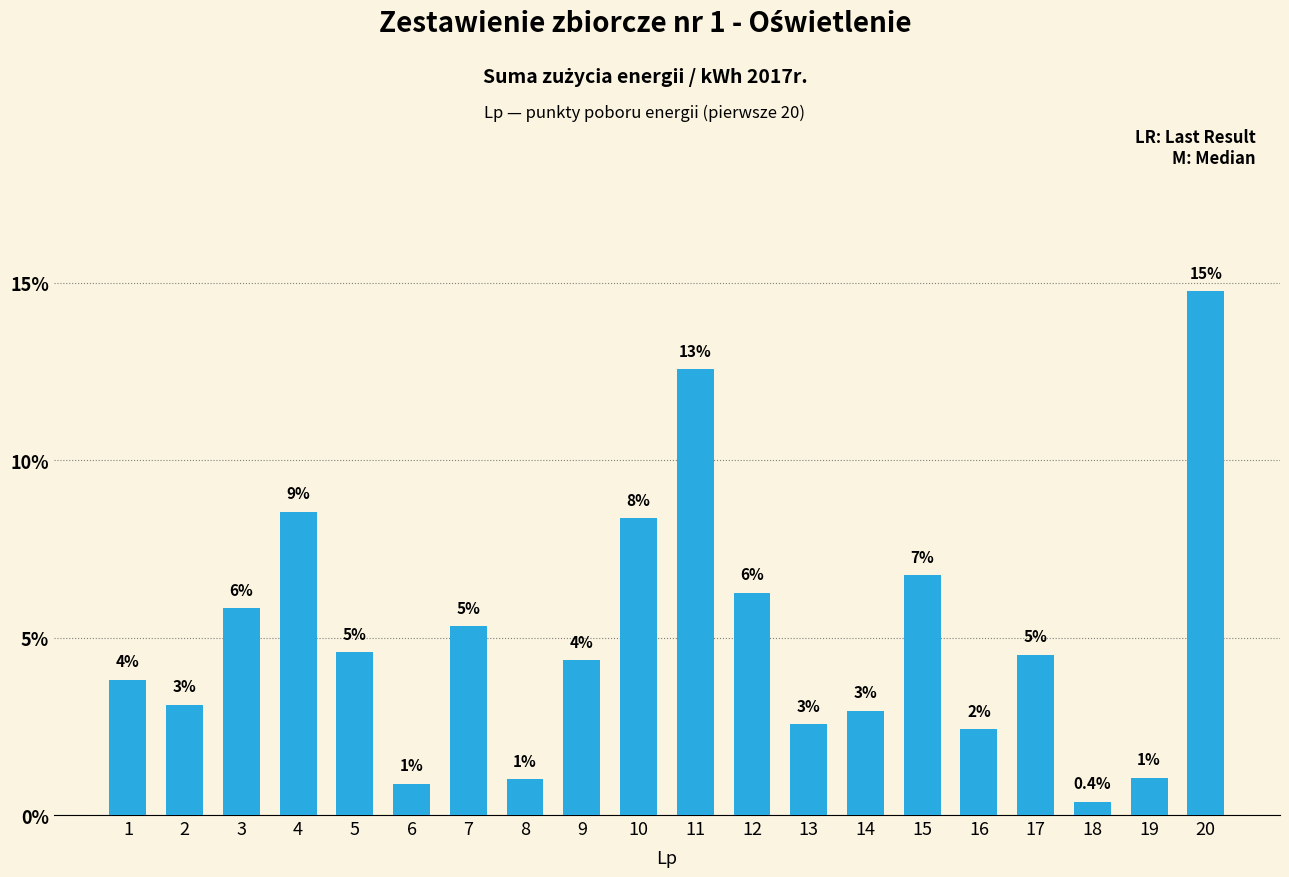

How many bars are there in total?

20